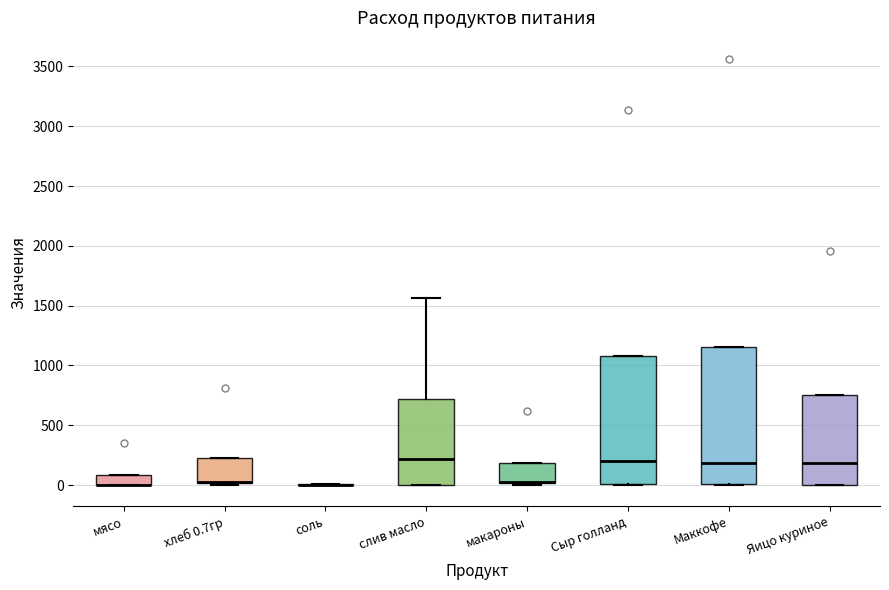

Reading left to right, read every box against the y-axis: the position of its median line, the range the box covers, and the ends of its whiskers. The values are not printed on the chart, so give them approximately, as read against the axis.

мясо: median 0 (drawn on the box's lower edge), box 0 to 100, whiskers 0 to 100
хлеб 0.7гр: median 50 (drawn on the box's lower edge), box 0 to 200, whiskers 0 (just below the box's lower edge) to 200
соль: box collapsed to a line at 0, whiskers 0 to 0
слив масло: median 200, box 0 to 700, whiskers 0 to 1550
макароны: median 50 (drawn on the box's lower edge), box 0 to 200, whiskers 0 to 200
Сыр голланд: median 200, box 0 to 1100, whiskers 0 to 1100
Маккофе: median 200, box 0 to 1150, whiskers 0 to 1150
Яицо куриное: median 200, box 0 to 750, whiskers 0 to 750